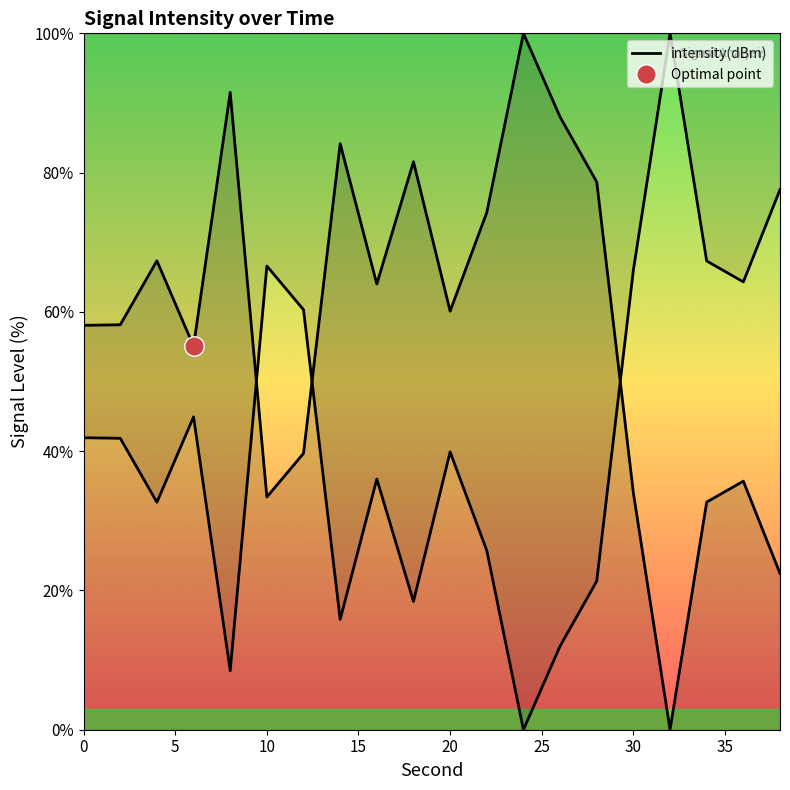

How many interior local peaks (higher than both neighbors) does the data have?

6